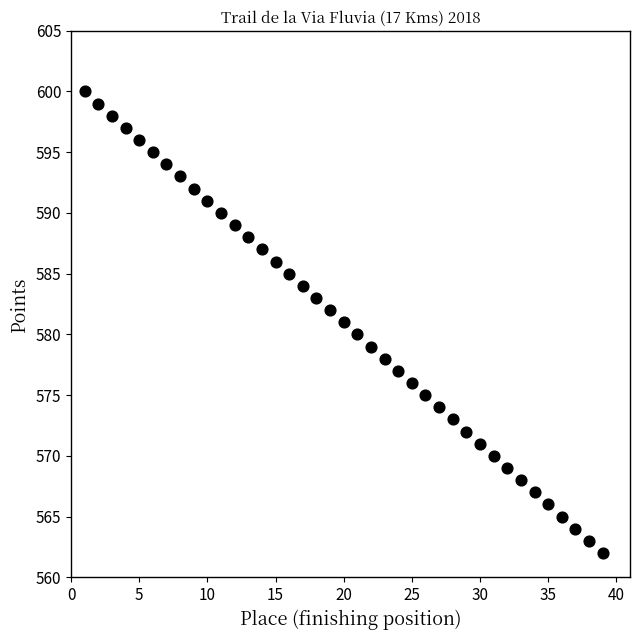

What is the range of Y values (max minus min)?

38